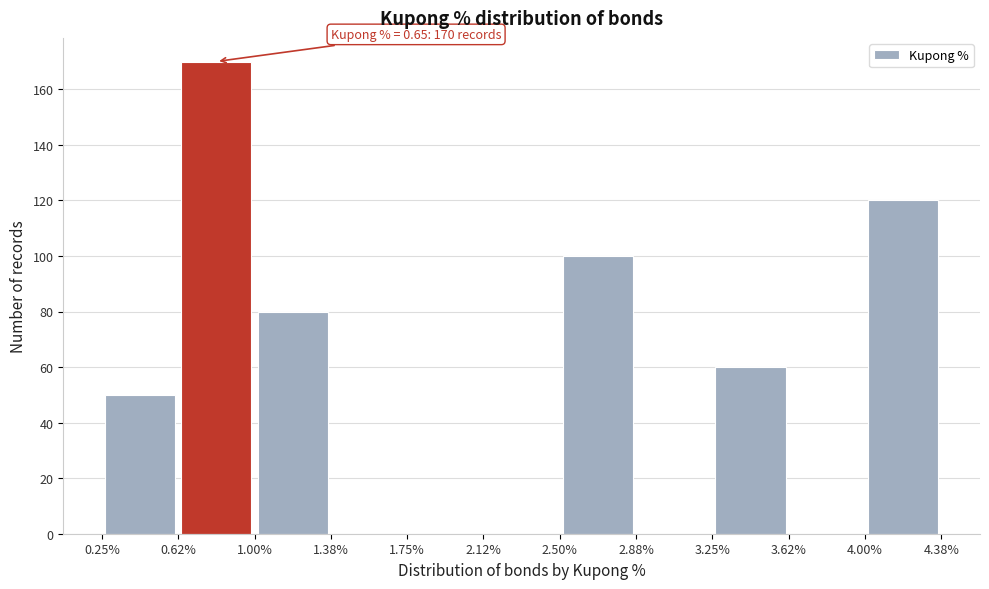

Which range on the x-axis has the tallest bar?

0.62% to 1.00%